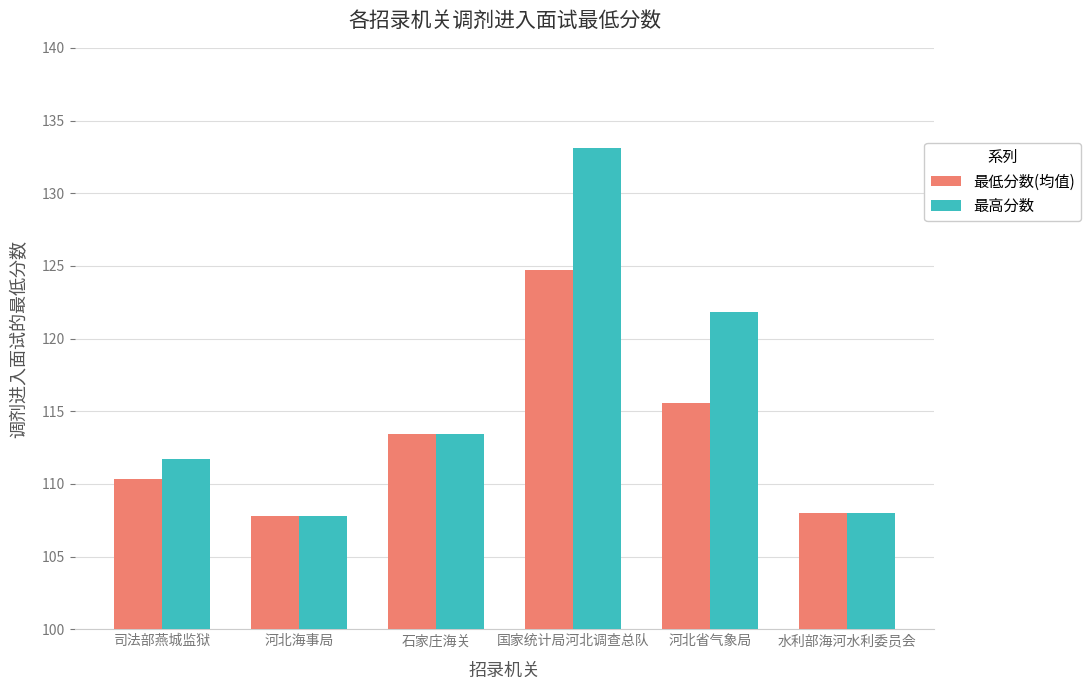

Between 石家庄海关 and 河北省气象局, which series saw the biggest shift?

最高分数